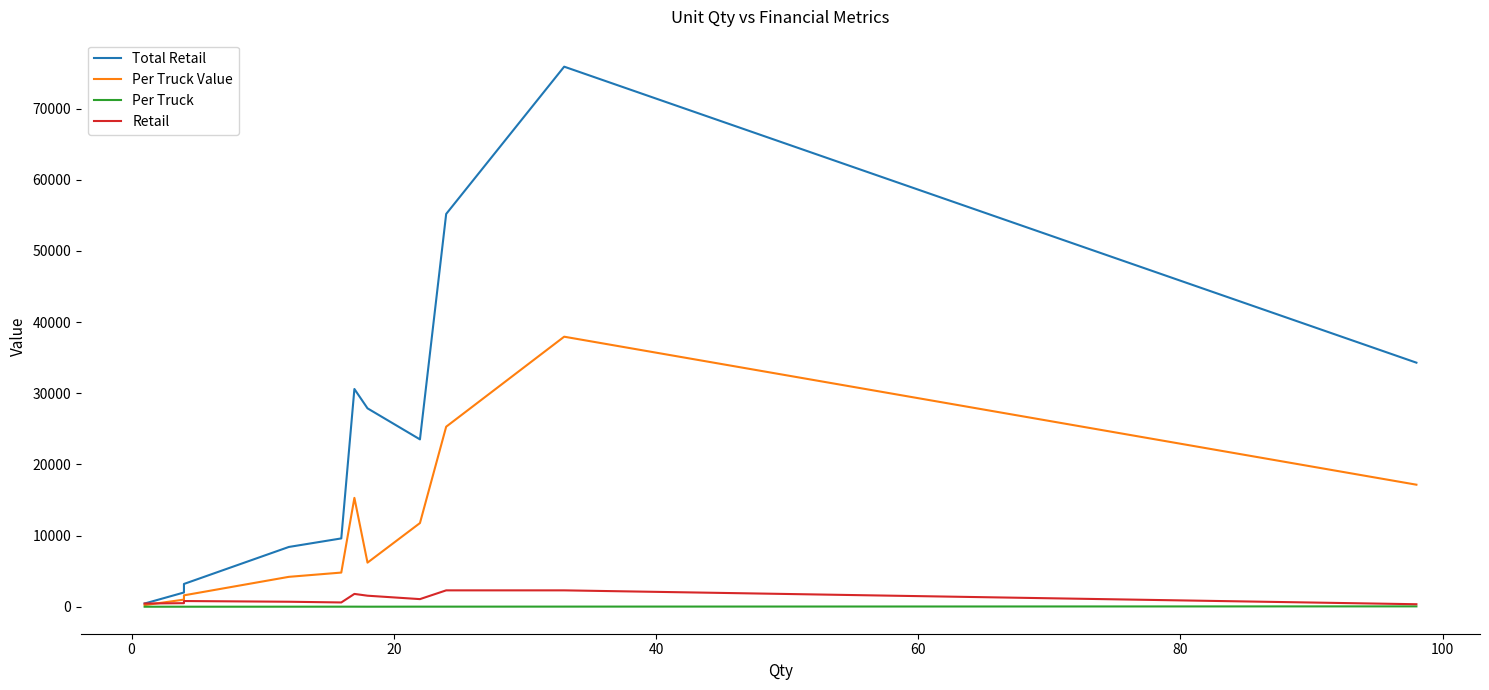

The value of Total Retail at 80 is 50332.6. True or false?

False